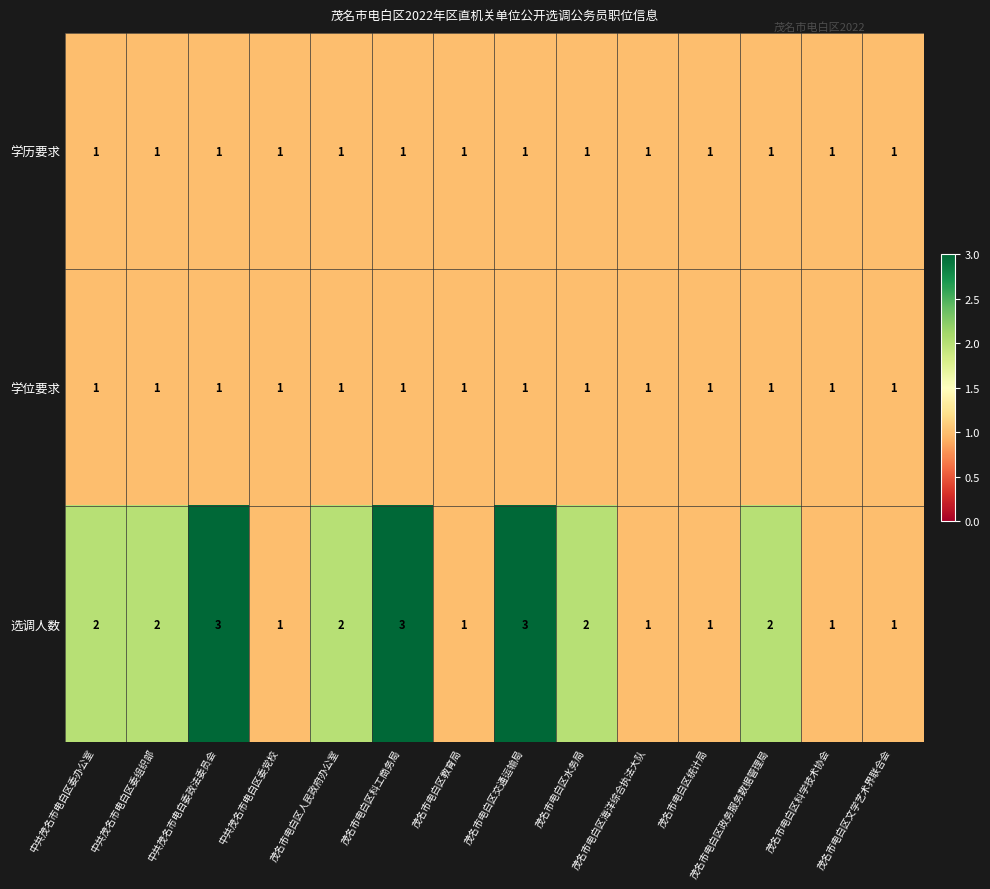

What is the greatest value displayed?

3